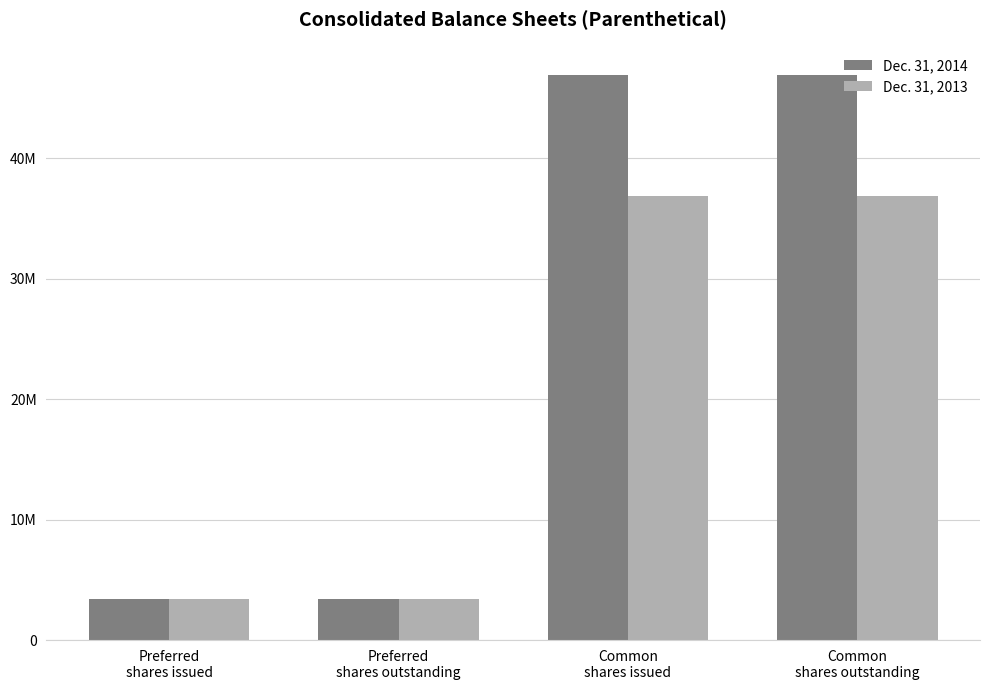

What are all the series names shown in the legend?

Dec. 31, 2014, Dec. 31, 2013